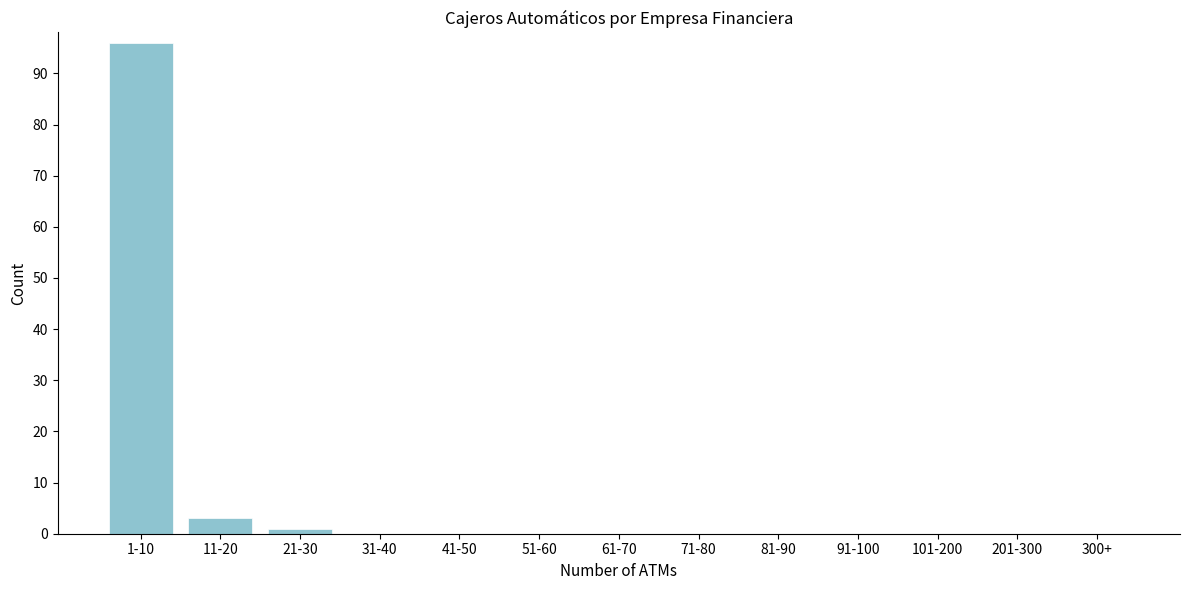

Reading right to left, list all the values displayed in this chart.

300+=0	201-300=0	101-200=0	91-100=0	81-90=0	71-80=0	61-70=0	51-60=0	41-50=0	31-40=0	21-30=1	11-20=3	1-10=96